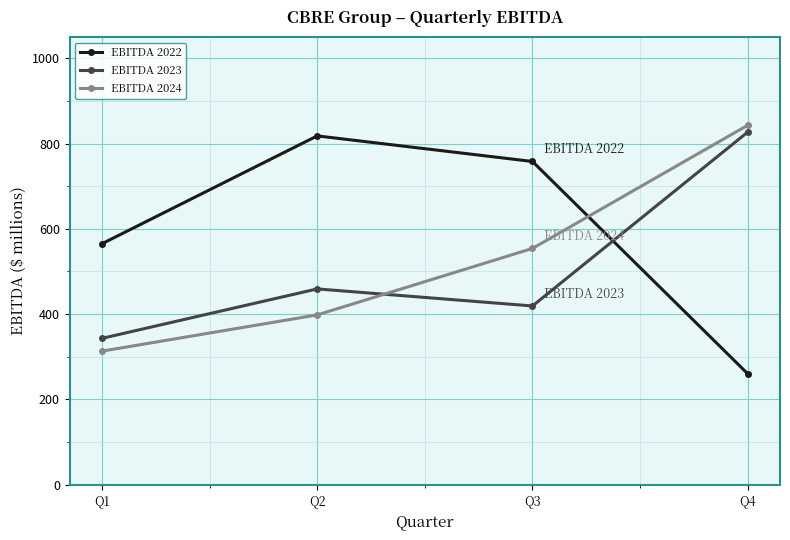

Which series has the widest spread of values?

EBITDA 2022